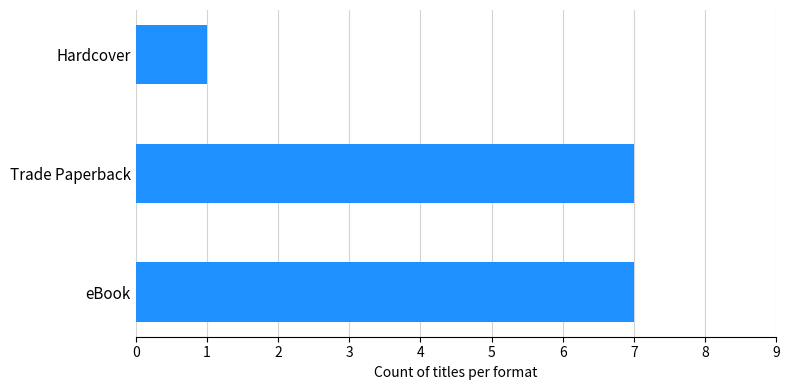

Which category has the lowest value across all series?

Hardcover